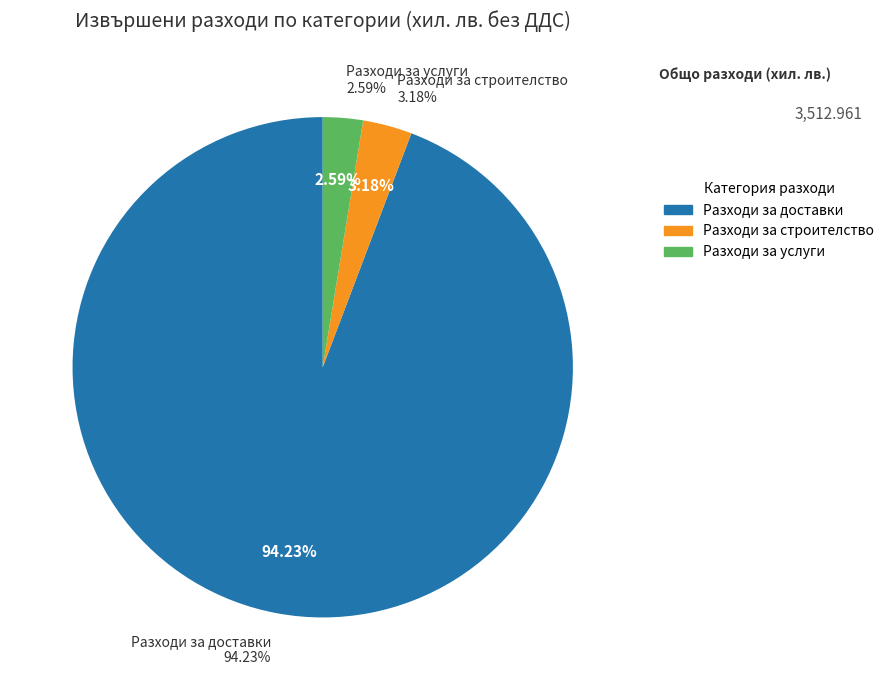

What is the change in value from Разходи за строителство to Разходи за услуги?

-20.7